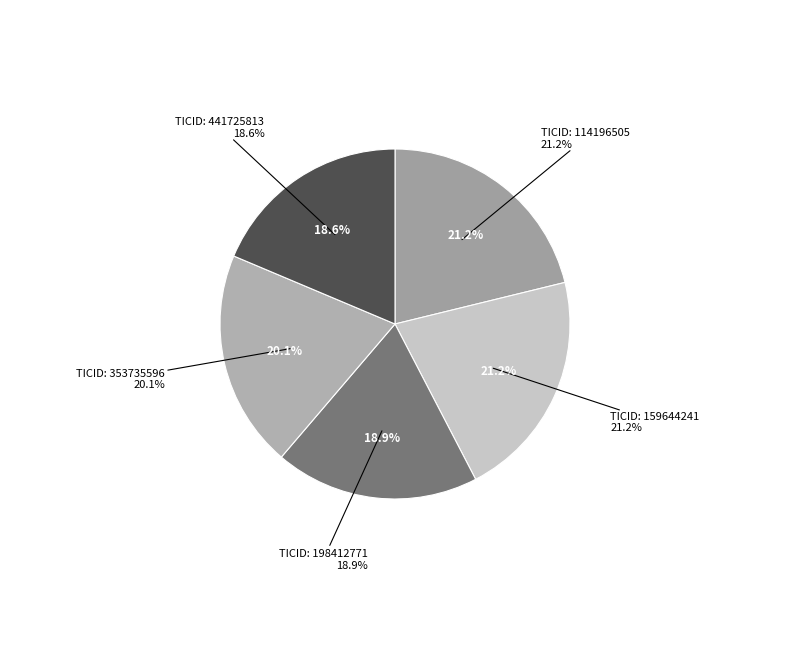

To the nearest percent, what is the difference between the largest and smallest slice percentages?

3%